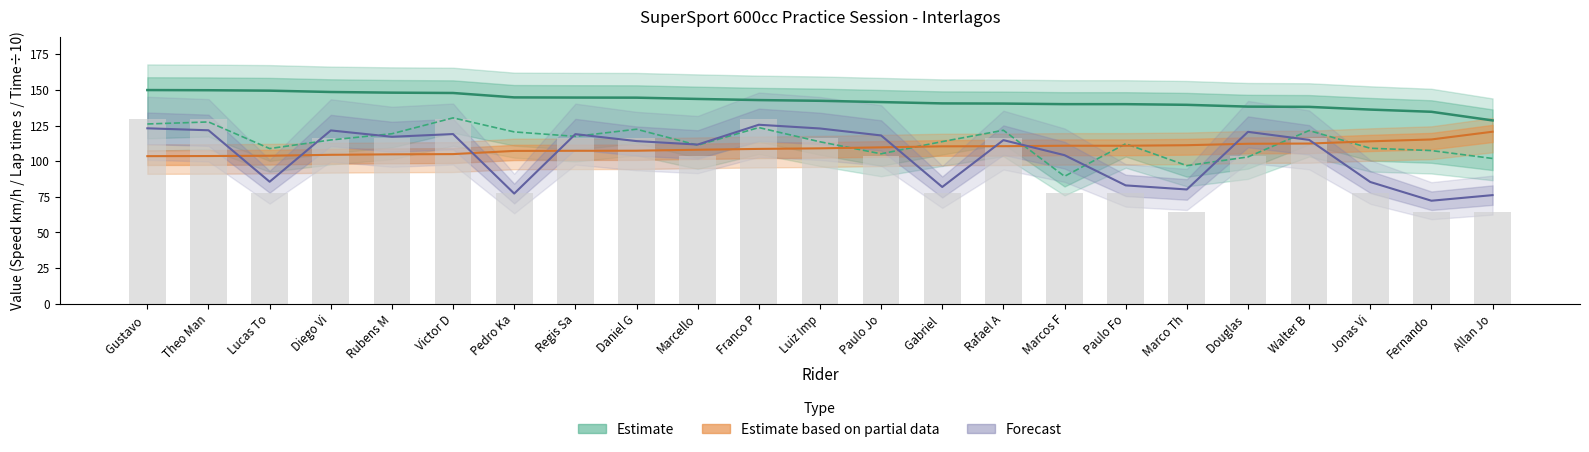

What is the sum of the Best Speed values at Paulo Fo and Marcello?

283.6